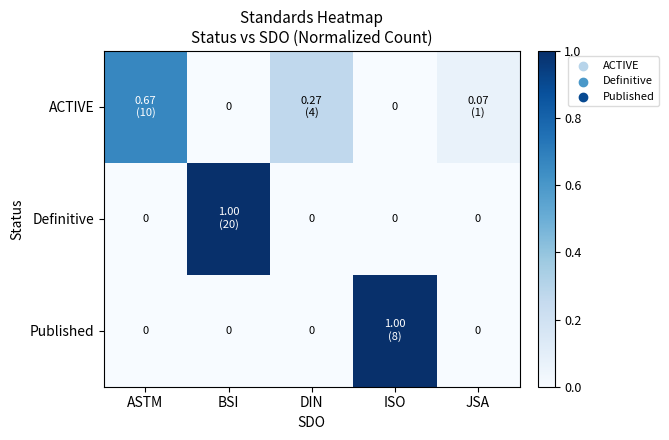

At how many categories does at least one series exceed 0?

5